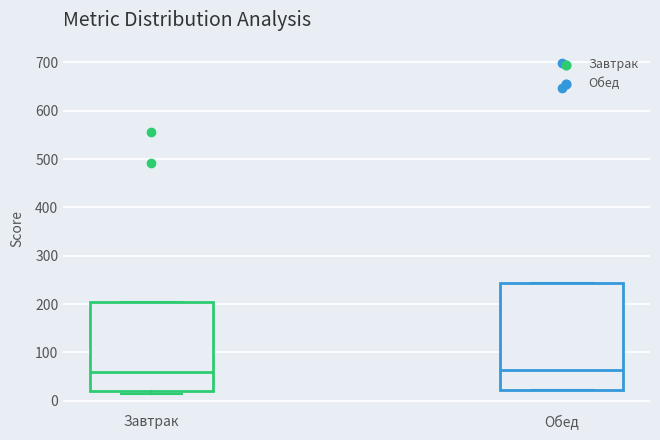

Where does the median line of the box for Обед sit on the y-axis? The values are not printed on the chart, so give them approximately, as read against the axis.

60